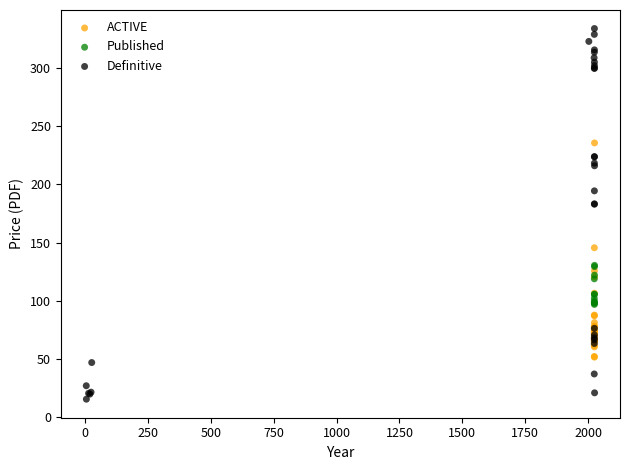

Which series reaches the minimum Y coordinate?

Definitive